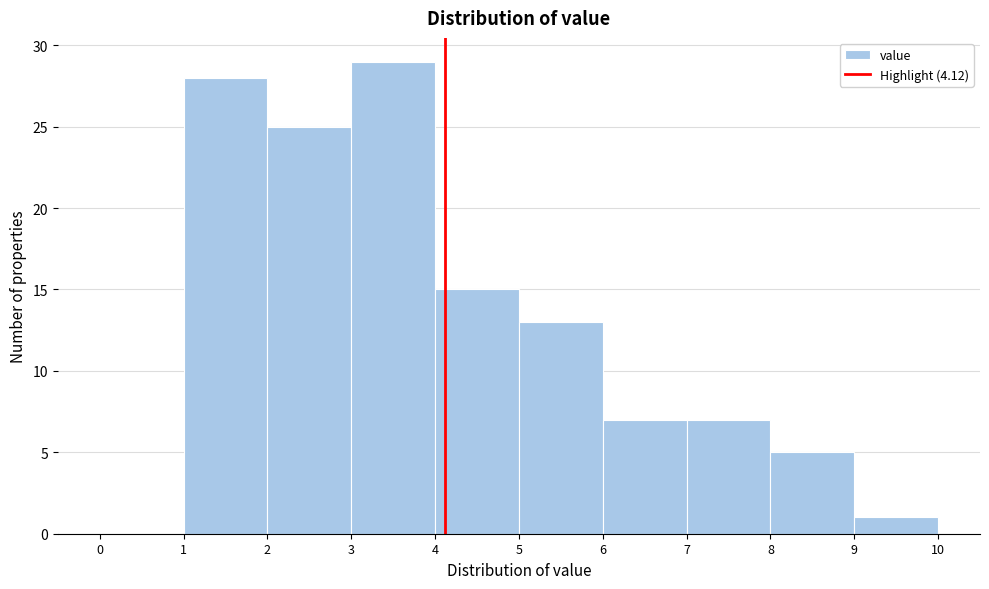

Reading left to right, transcribe this chart: for each bar, give the range it covers on the x-axis and its height. The values are not printed on the chart, so give them approximately, as read against the axis.

0 to 1: 0
1 to 2: 28
2 to 3: 25
3 to 4: 29
4 to 5: 15
5 to 6: 13
6 to 7: 7
7 to 8: 7
8 to 9: 5
9 to 10: 1